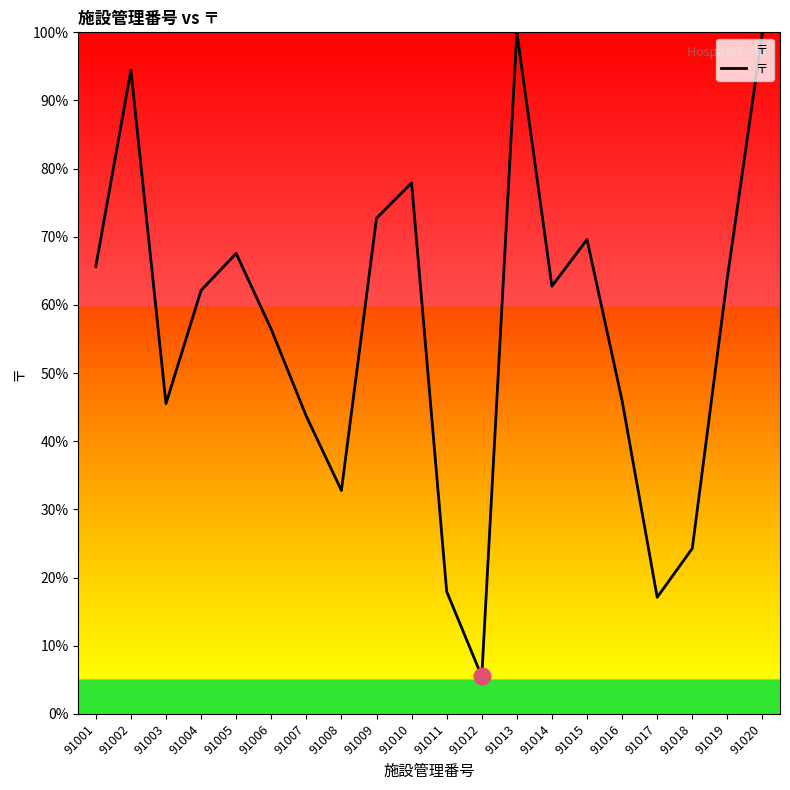

What value does the data have at 91010?

77.9